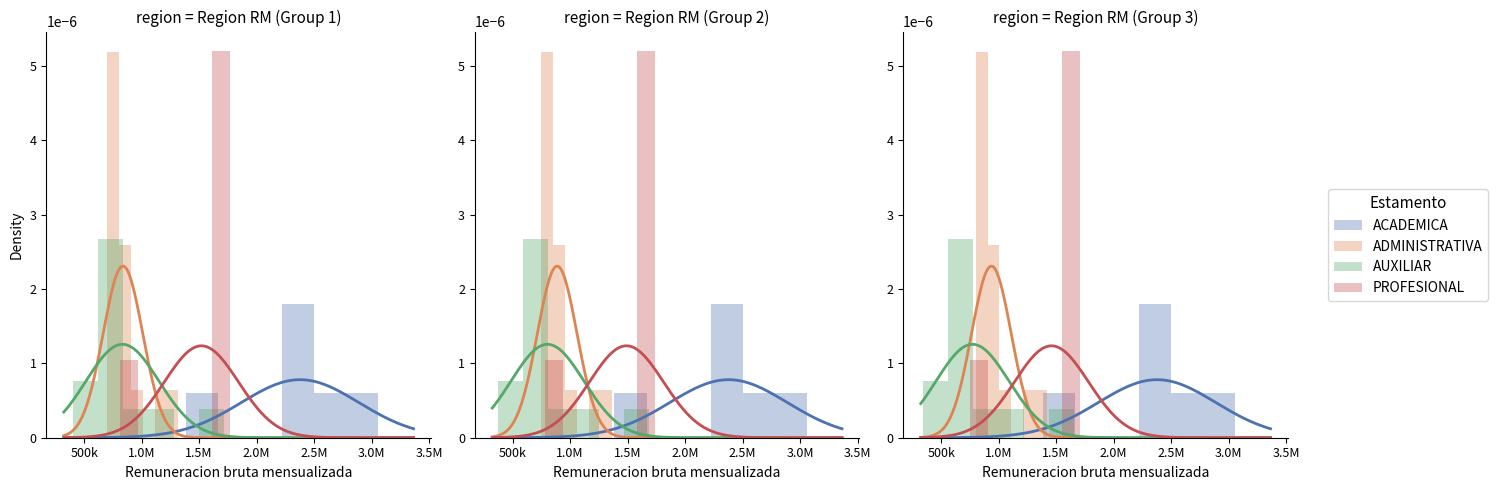

At how many categories does at least one series exceed 0?

6